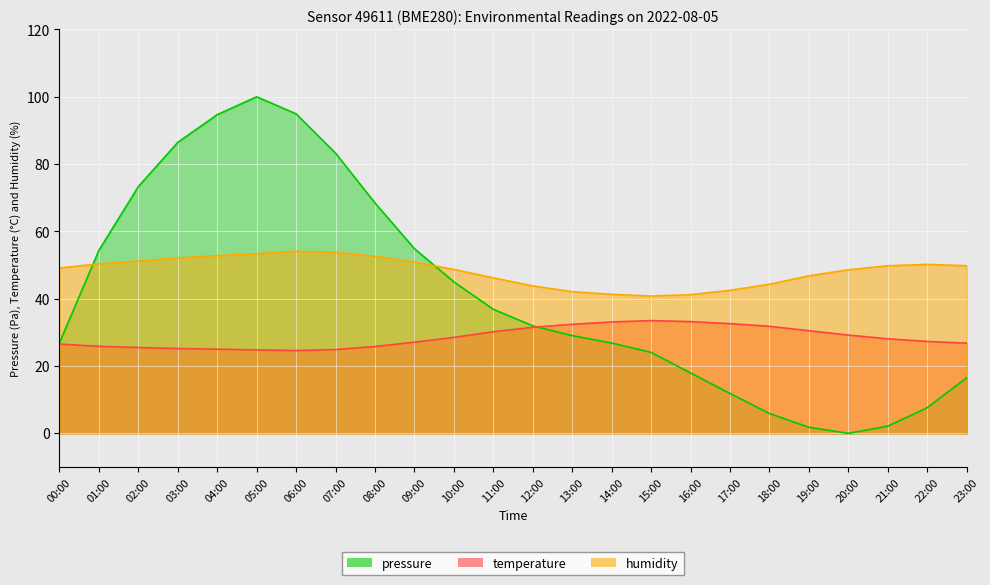

Between 21:00 and 23:00, which series saw the biggest shift?

pressure